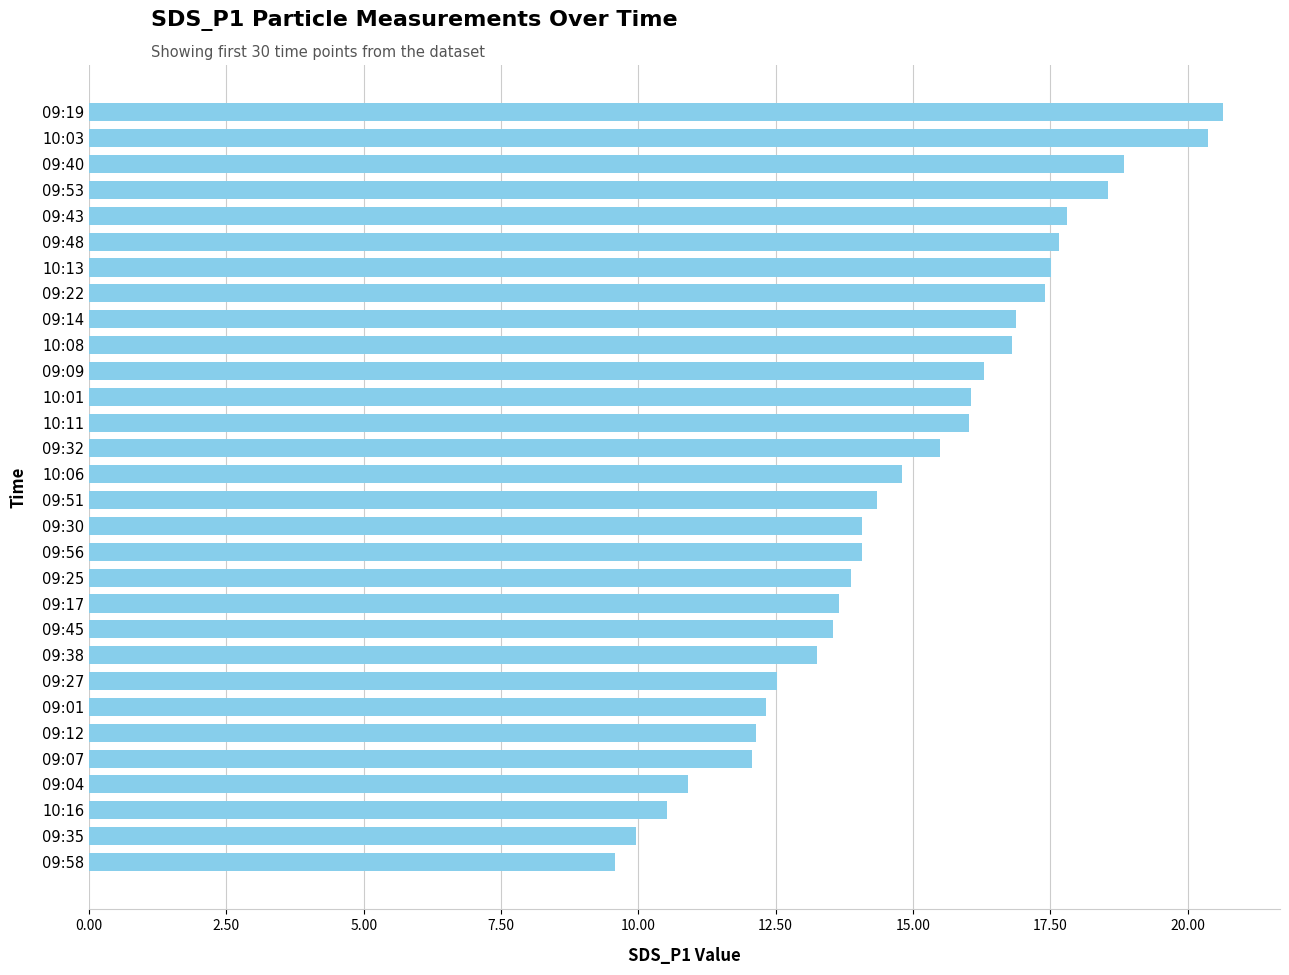

What is the minimum value shown in the chart?

9.6